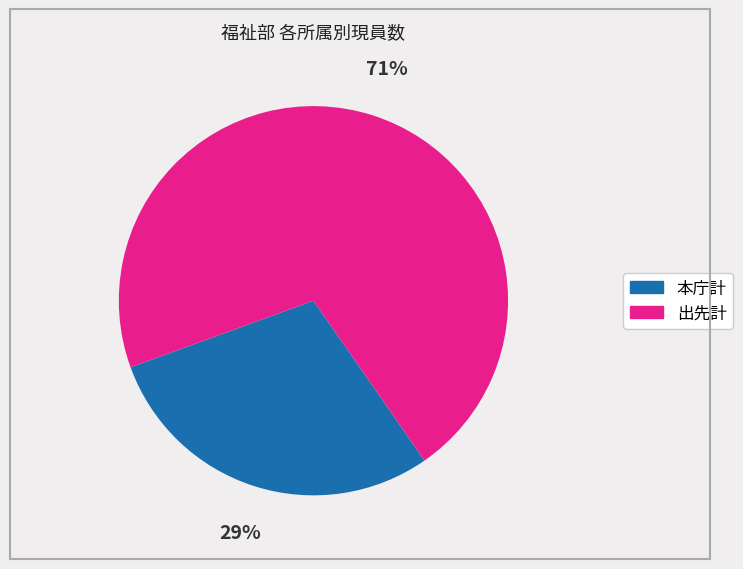

The 出先計 slice represents 71% of the pie. True or false?

True